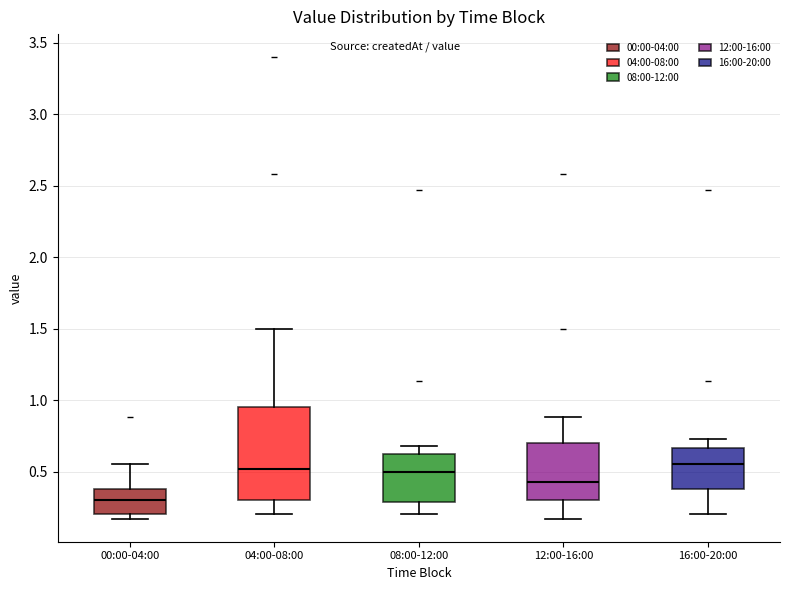

Comparing the boxes themselves (not the whiskers), which one is the tallest?

04:00-08:00